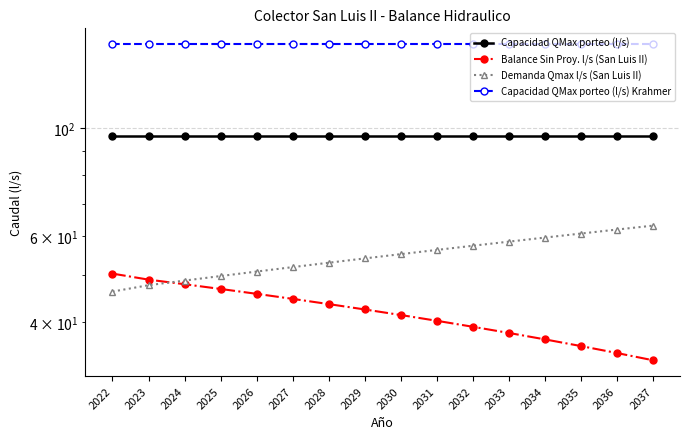

The Capacidad QMax porteo (l/s) Krahmer series shows 148.9 at 2023. True or false?

True